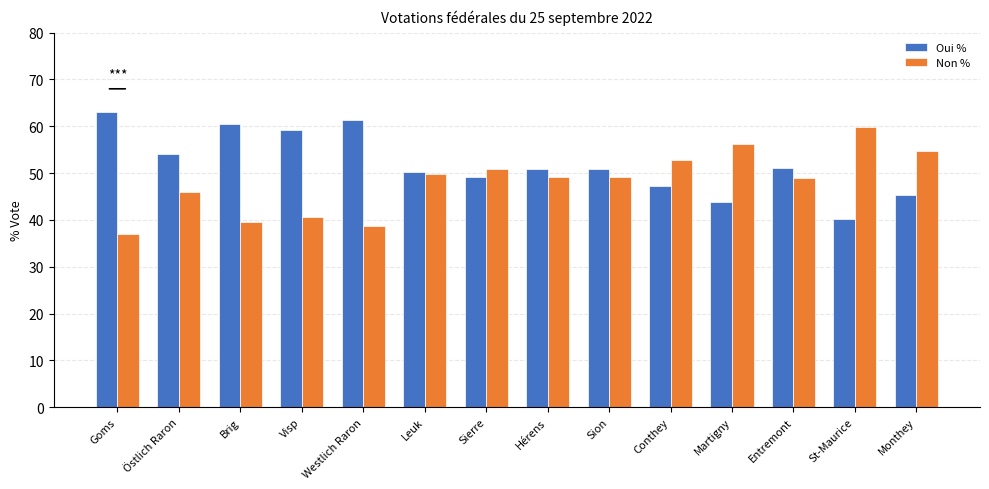

Count the number of data series in this chart.

2